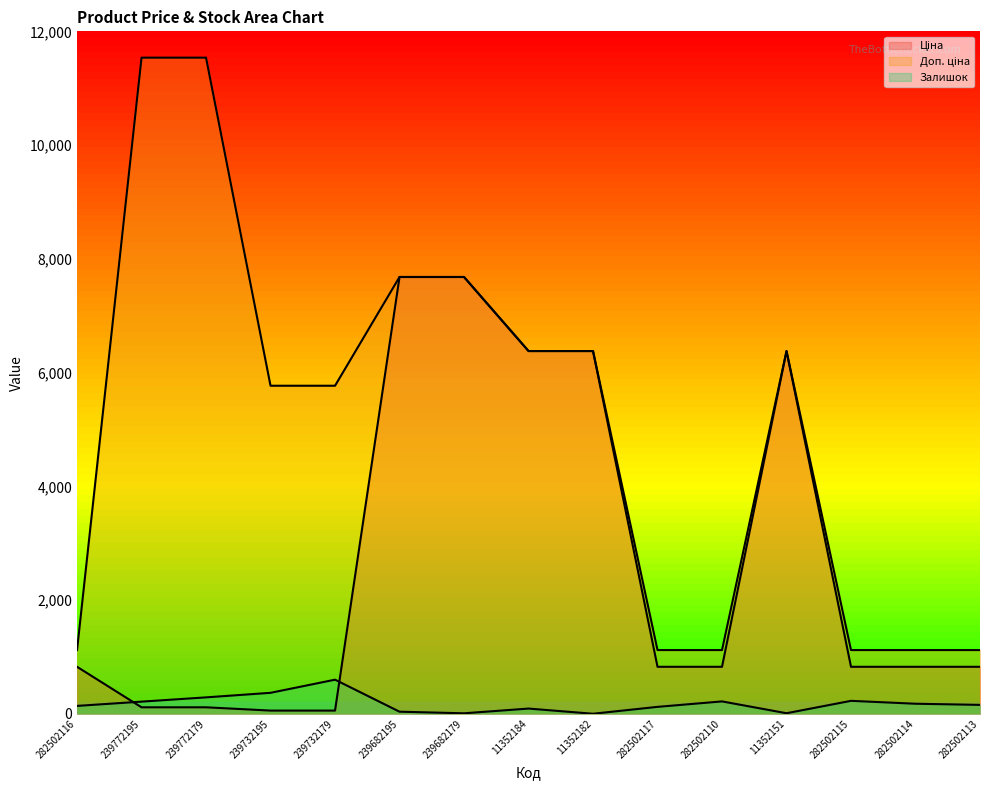

At which label does Залишок reach its minimum?

11352182